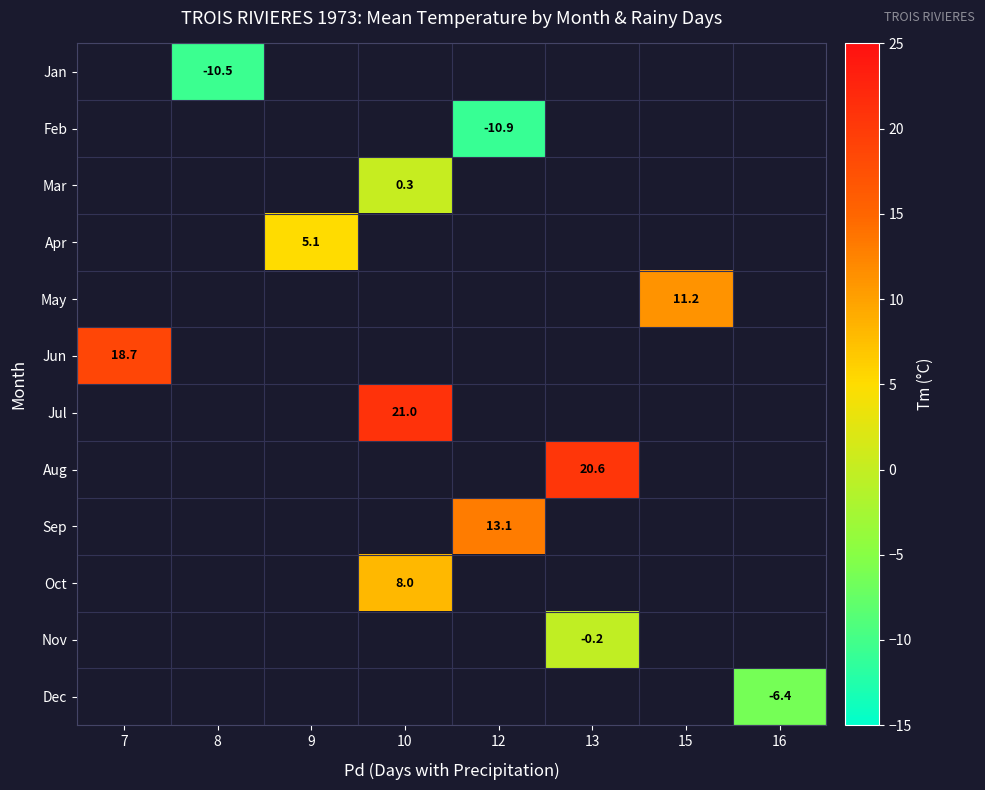

True or false: Dec has a value of -6.4 at 16.

True